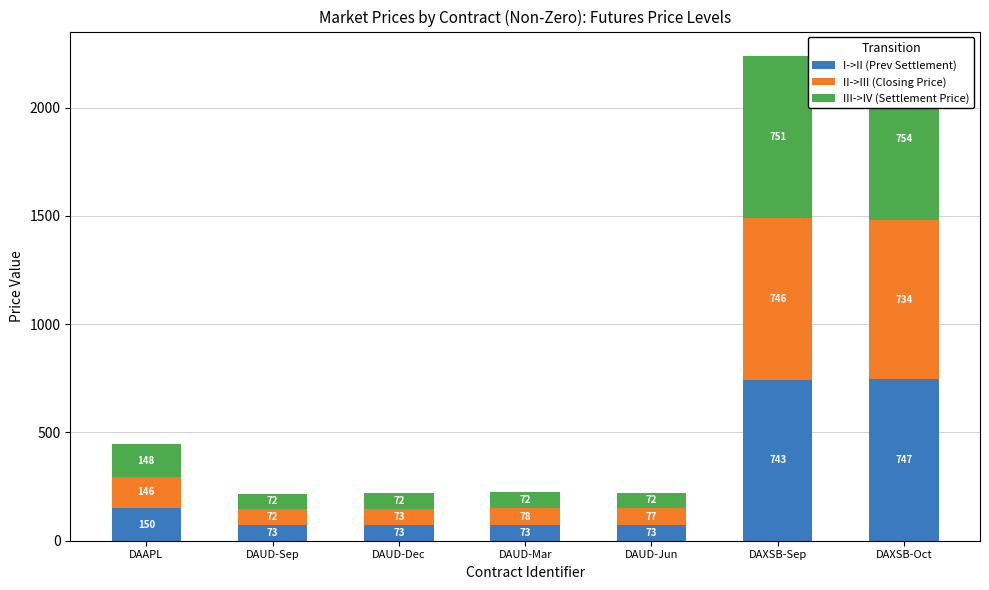

What is the sum of the I->II (Prev Settlement) values at DAXSB-Sep and DAUD-Jun?

816.2